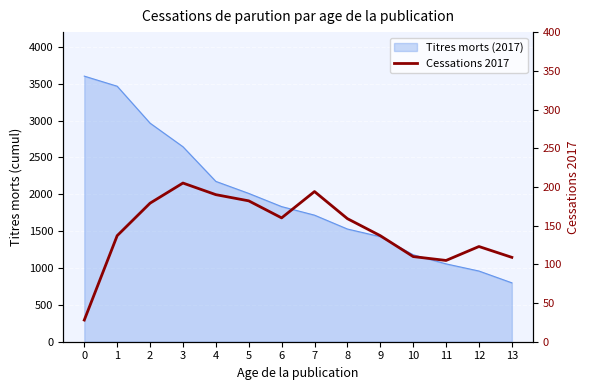

What is the value of the 7th point from the left?

160